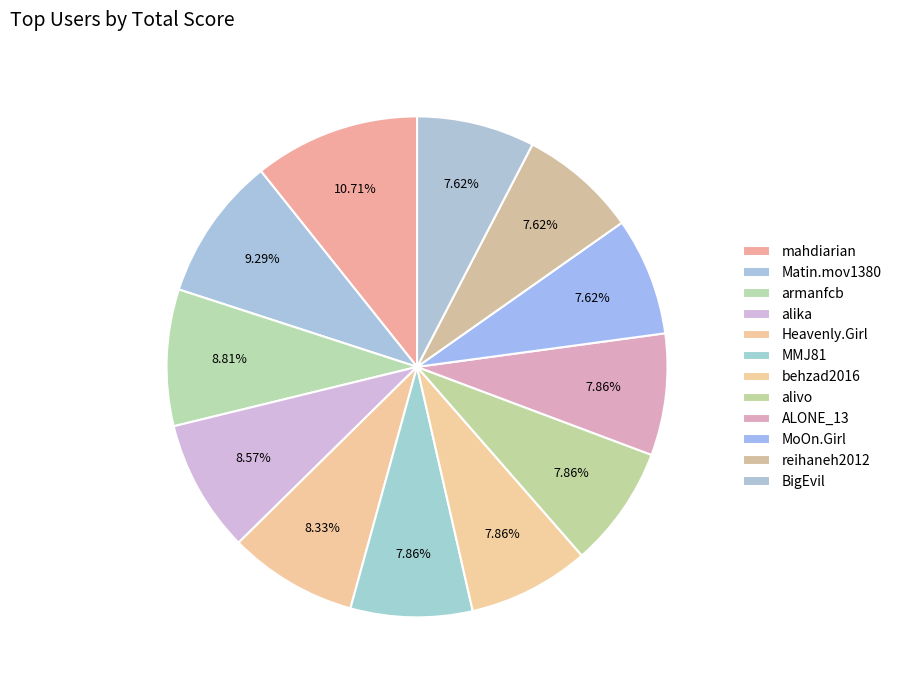

What portion of the pie excludes behzad2016?

92.1%